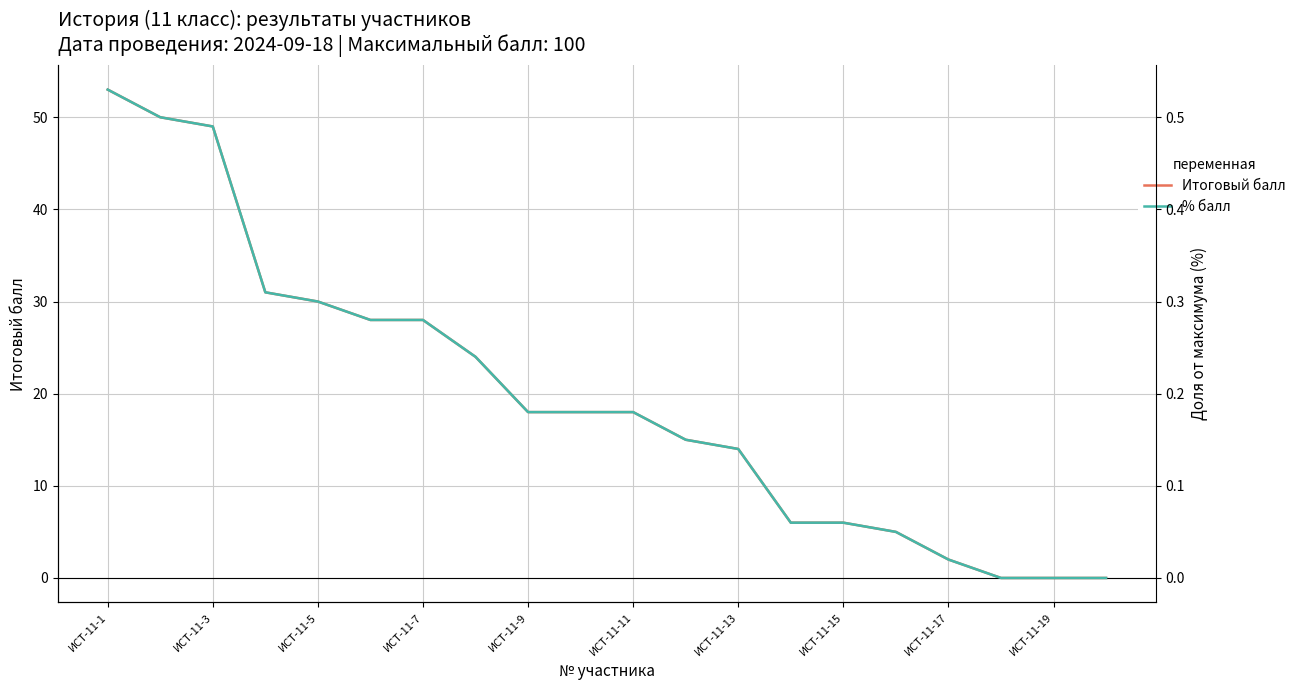

True or false: Итоговый балл has a value of 48 at ИСТ-11-5.

False